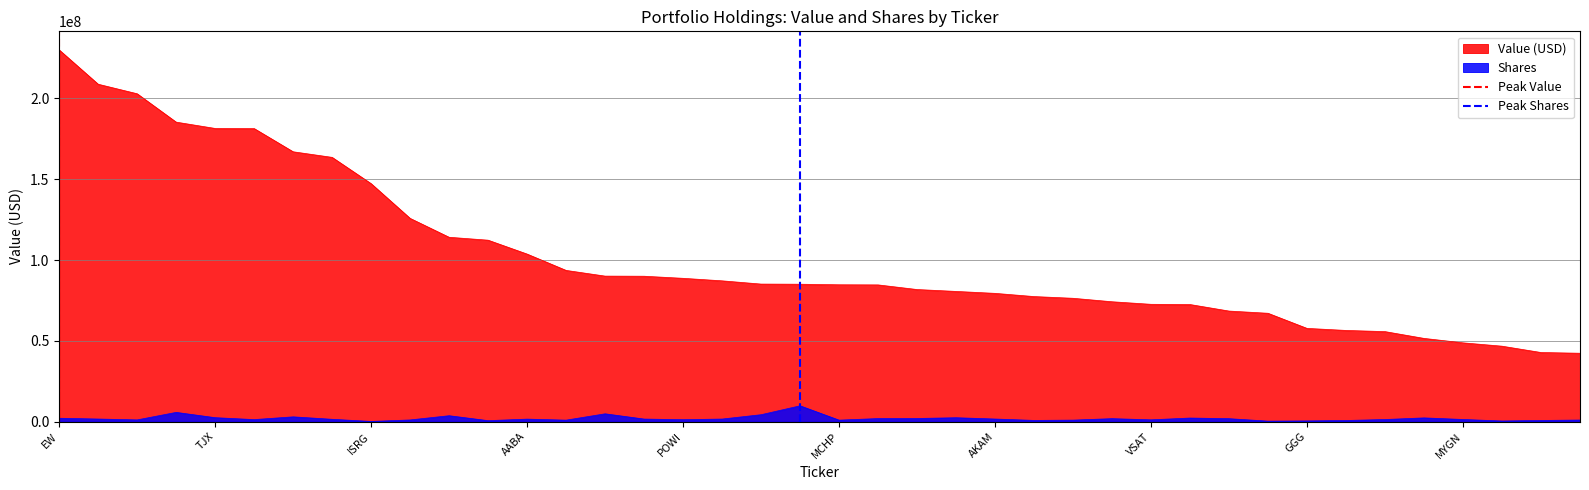

True or false: Shares and Value (USD) cross at least once.

False